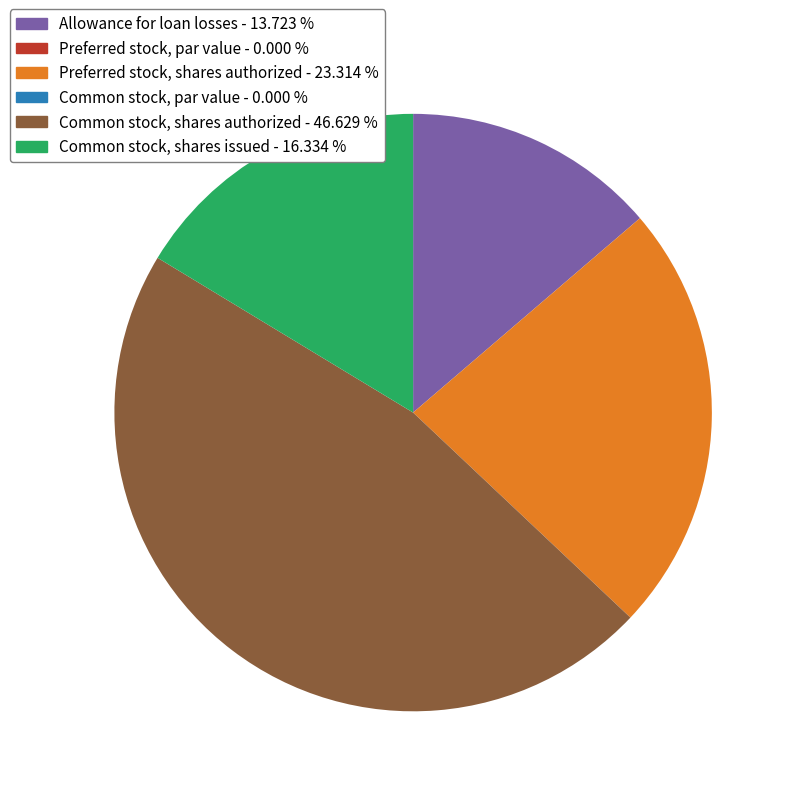

Does any single category account for the majority?

No